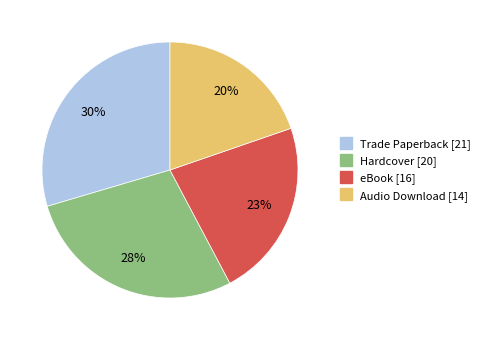

Do eBook and Trade Paperback together represent more than half of the pie?

Yes